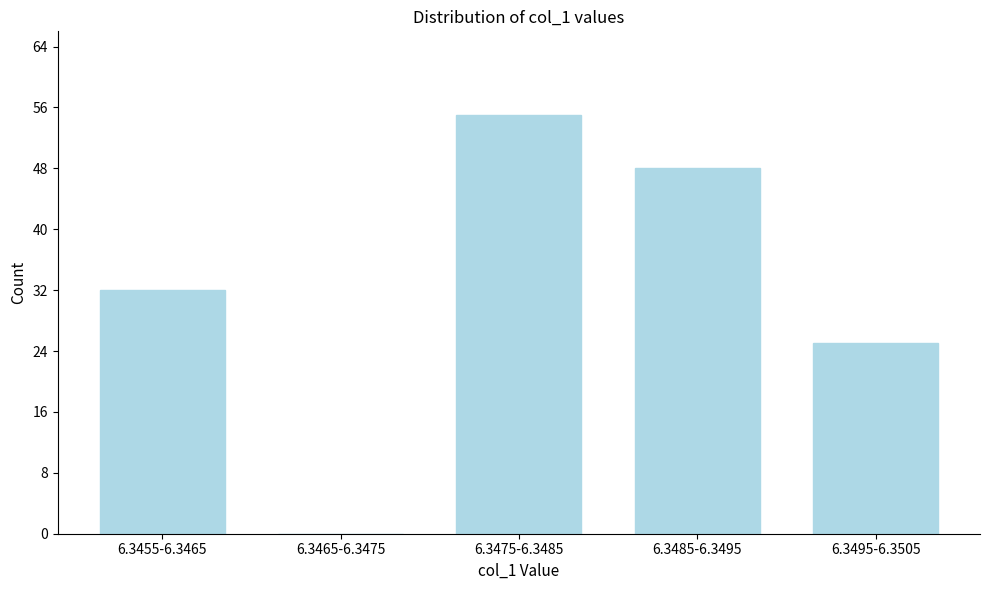

Reading right to left, list all the values displayed in this chart.

6.3495-6.3505=25	6.3485-6.3495=48	6.3475-6.3485=55	6.3465-6.3475=0	6.3455-6.3465=32